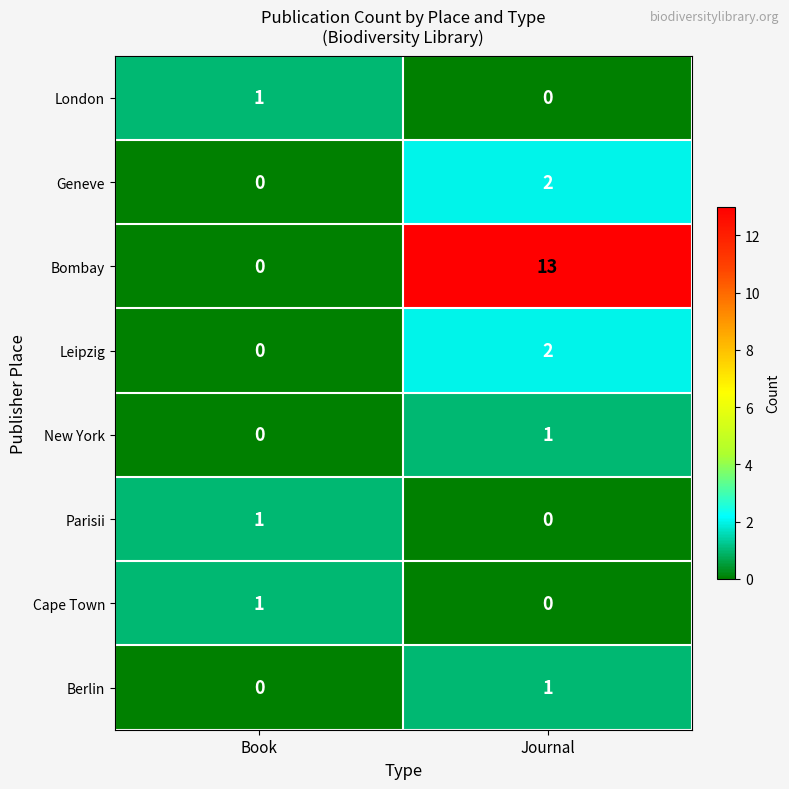

Between Book and Journal, which series saw the biggest shift?

Bombay